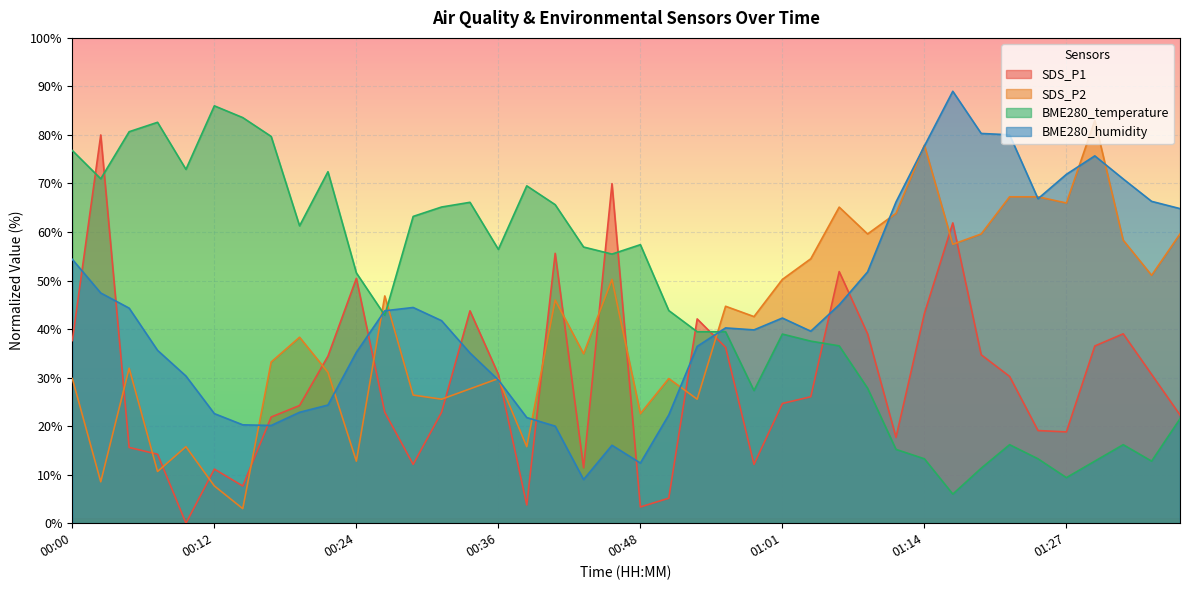

How many values in the BME280_temperature series exceed 51?

20